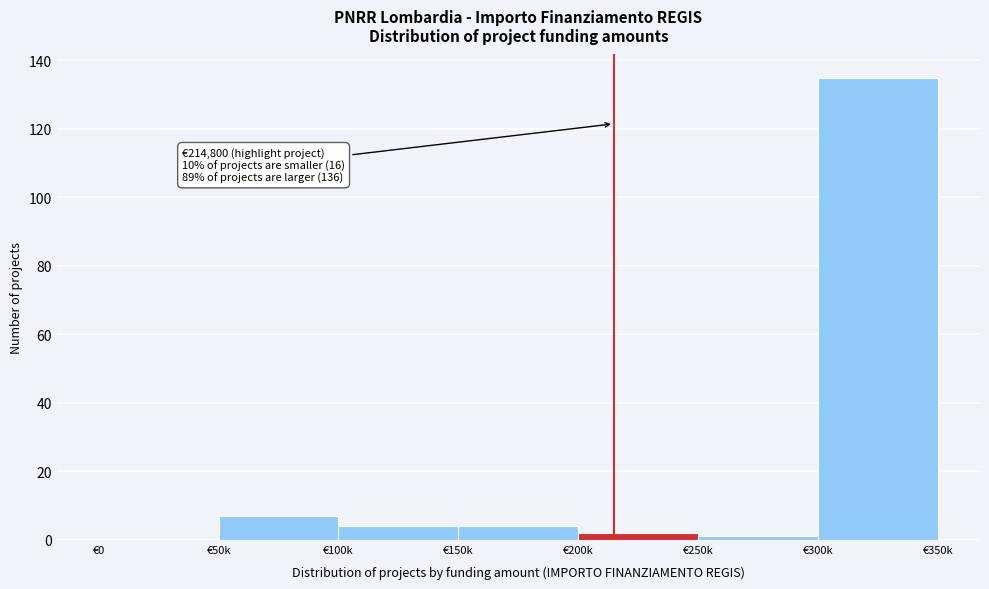

The chart shows a value of 0 at €0. True or false?

True